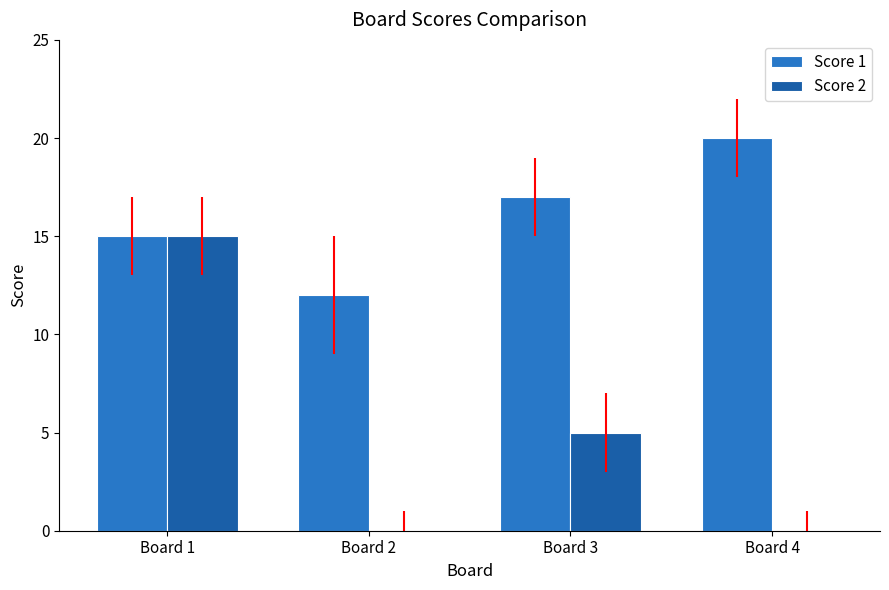

Count the number of categories in the chart.

4